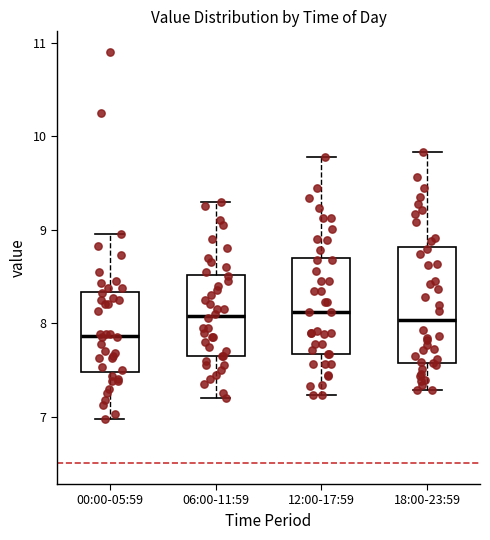

Which box's median line is the lowest?

00:00-05:59